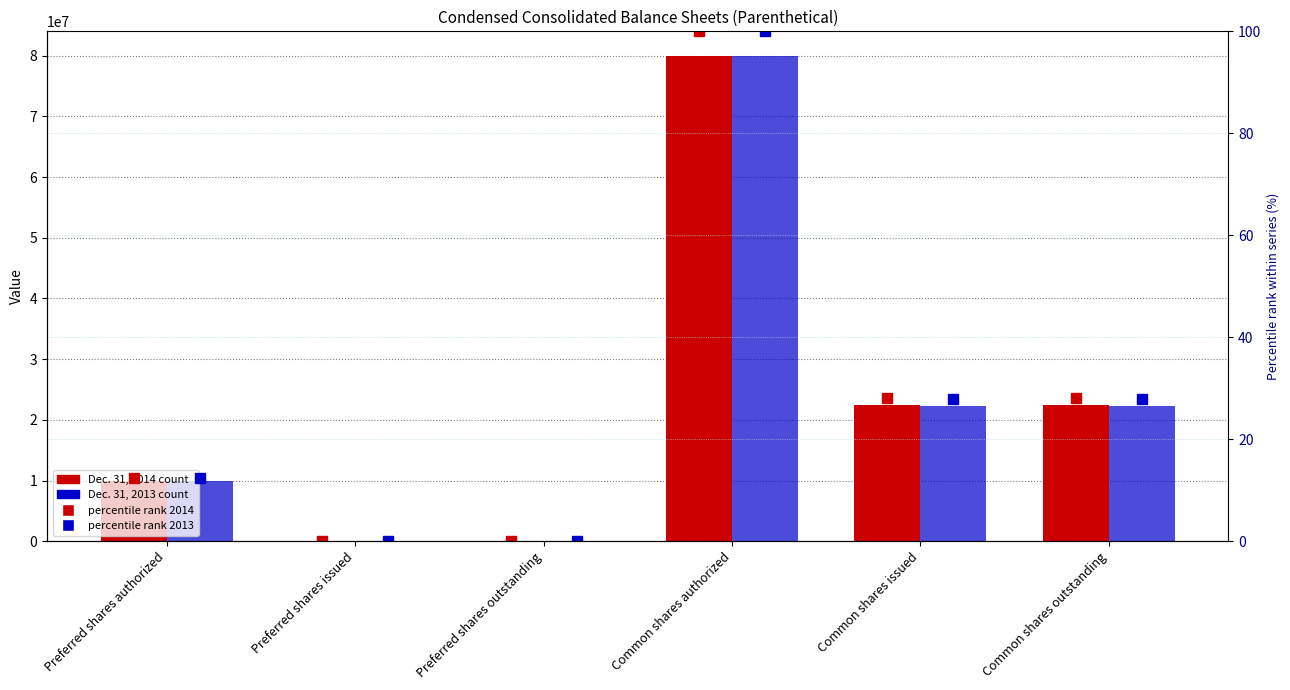

How many data points in Dec. 31, 2014 are less than 22448098?

3